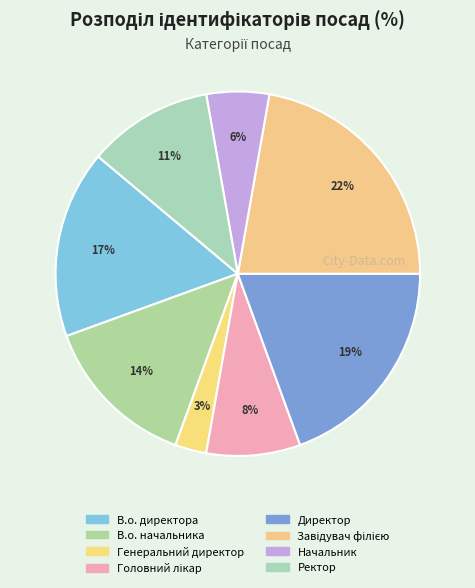

The Головний лікар slice represents 1% of the pie. True or false?

False